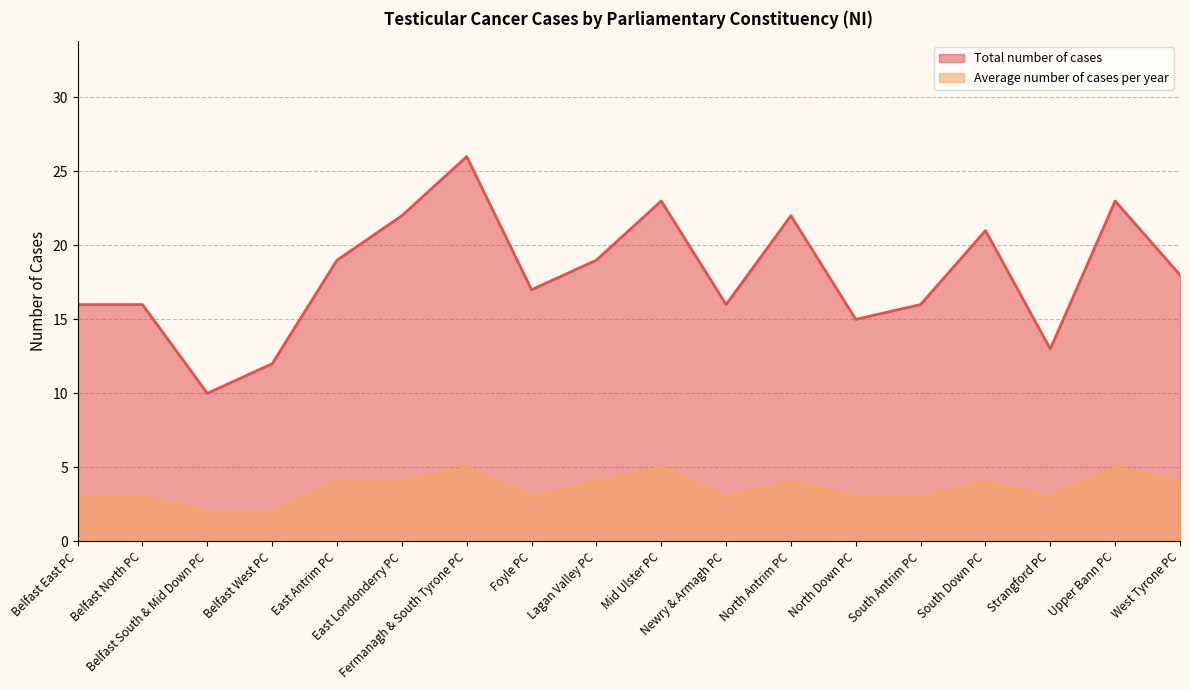

What is the difference between the maximum and minimum values in the Total number of cases series?

16